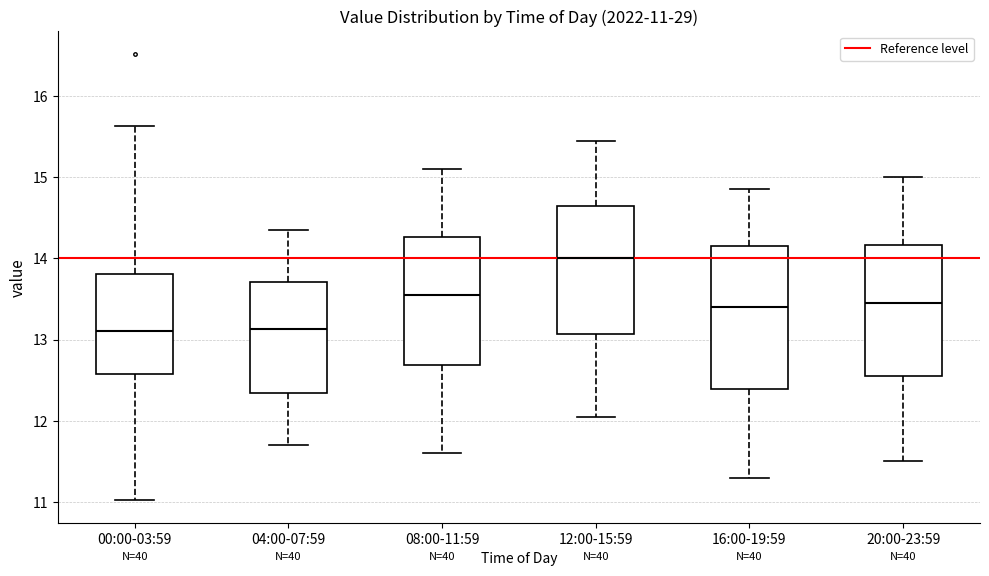

Comparing the boxes themselves (not the whiskers), which one is the tallest?

16:00-19:59